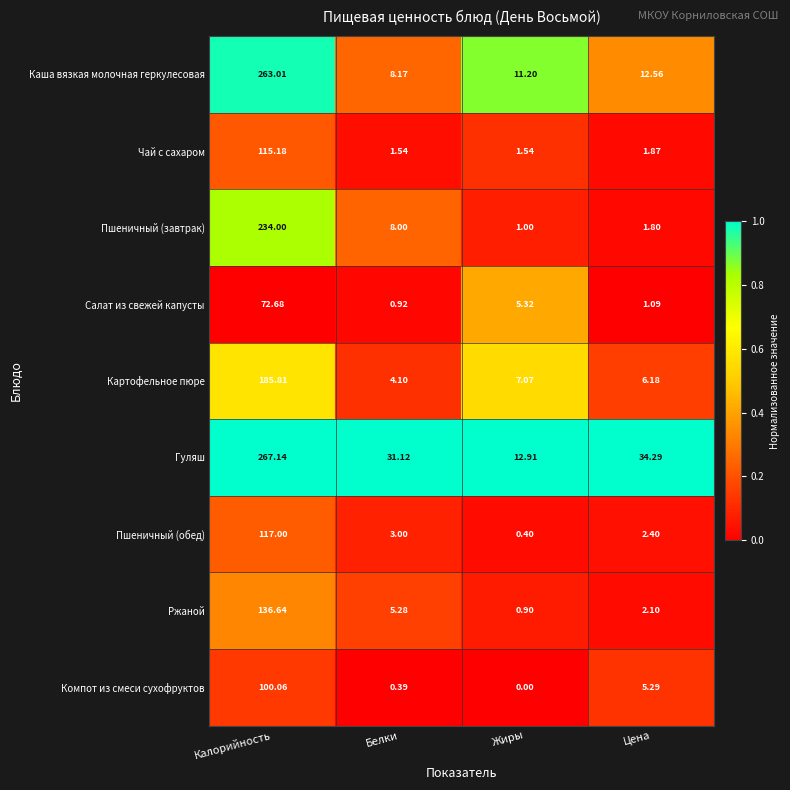

Which category has the highest value in the Гуляш series?

Калорийность